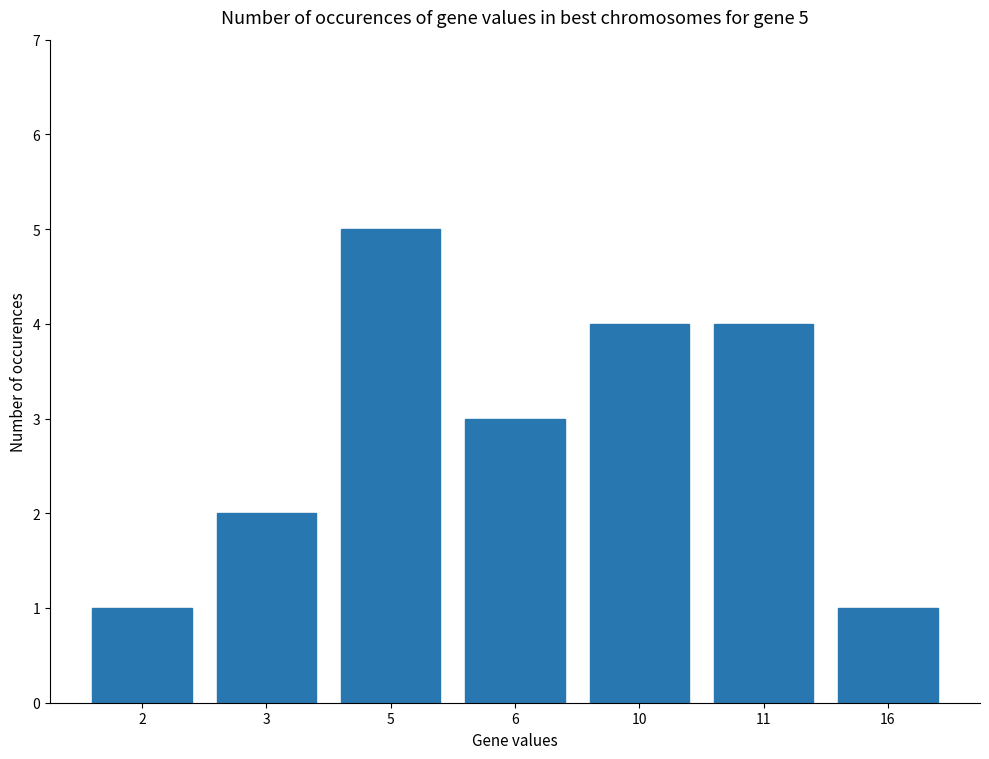

Which label corresponds to the largest value in the chart?

5